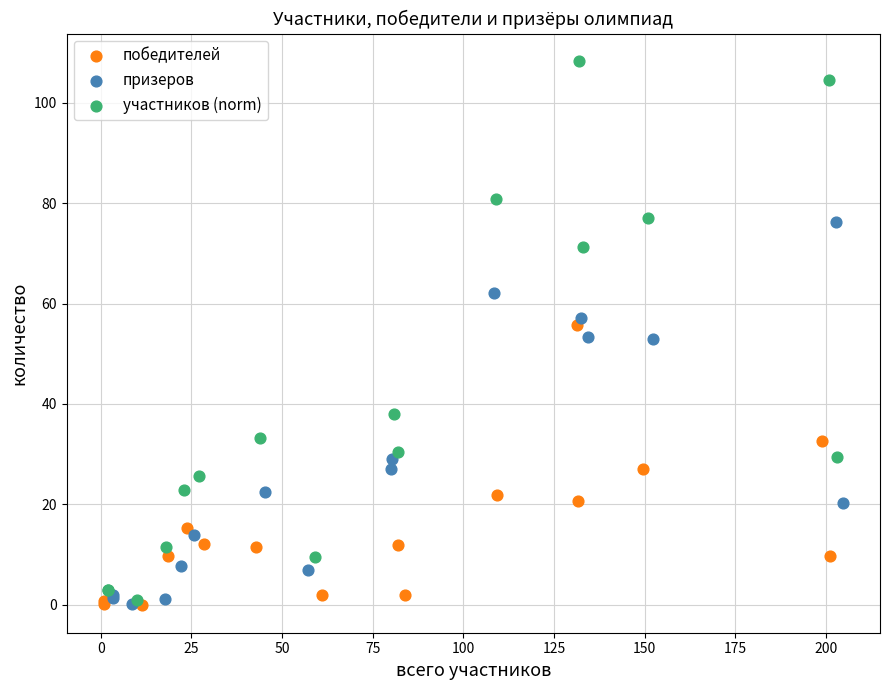

Which series contains the highest Y value?

участников (norm)